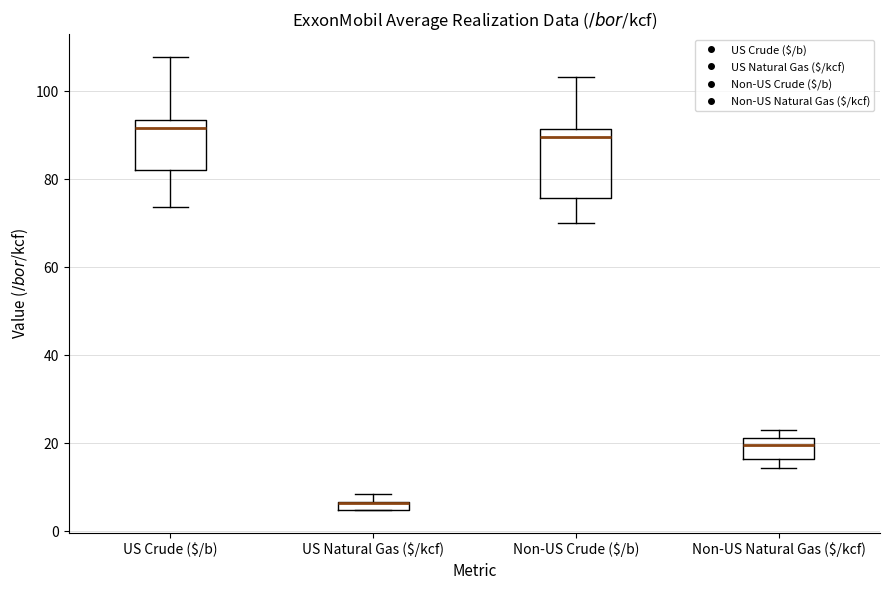

Where does the upper whisker of the box for US Crude ($/b) end on the y-axis? The values are not printed on the chart, so give them approximately, as read against the axis.

108